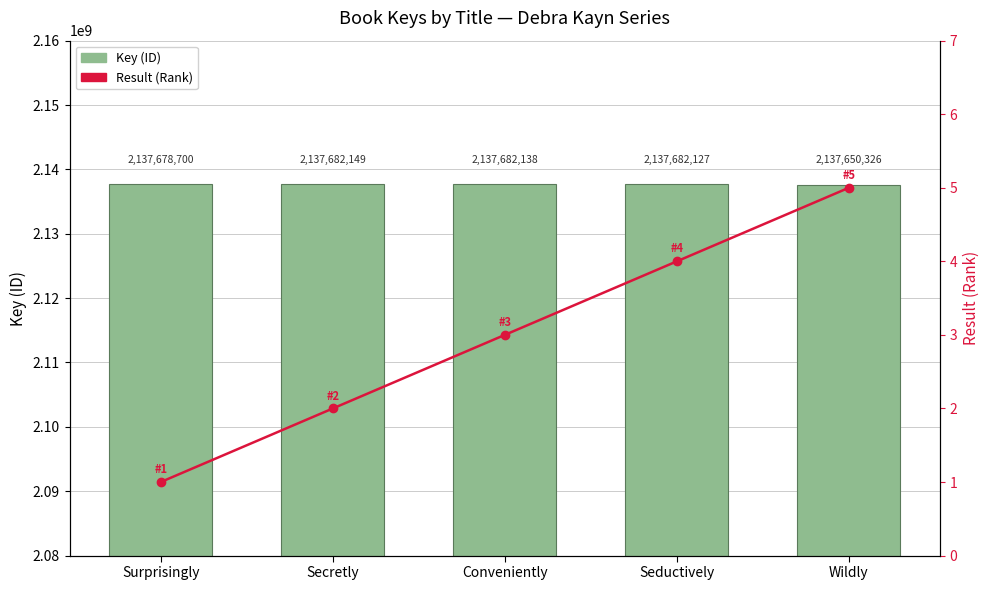

Count the number of data series in this chart.

2